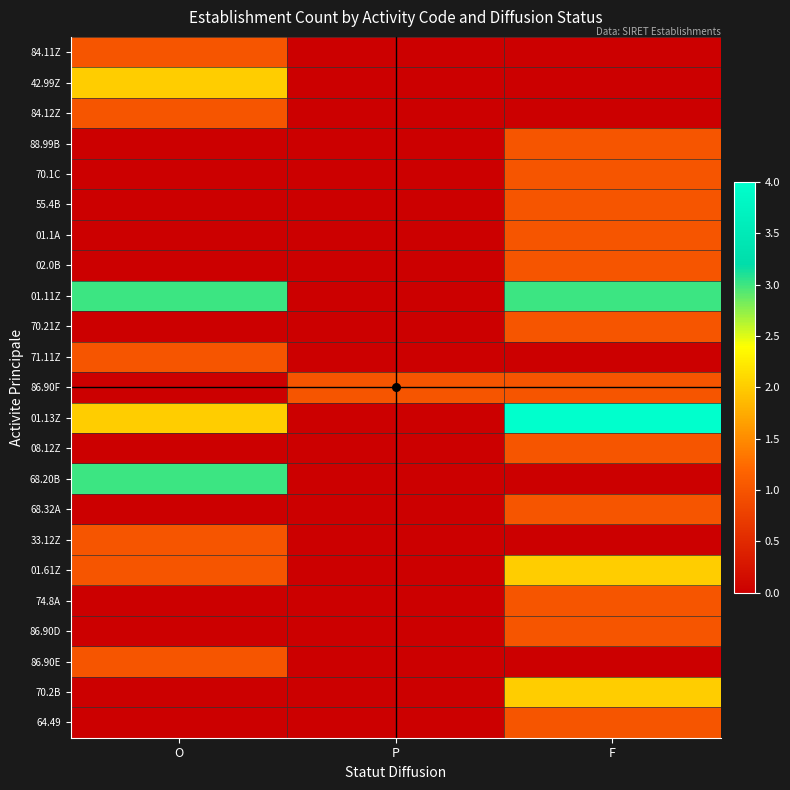

Reading left to right, extract all data points from this chart.

84.11Z: O=1	P=0	F=0
42.99Z: O=2	P=0	F=0
84.12Z: O=1	P=0	F=0
88.99B: O=0	P=0	F=1
70.1C: O=0	P=0	F=1
55.4B: O=0	P=0	F=1
01.1A: O=0	P=0	F=1
02.0B: O=0	P=0	F=1
01.11Z: O=3	P=0	F=3
70.21Z: O=0	P=0	F=1
71.11Z: O=1	P=0	F=0
86.90F: O=0	P=1	F=1
01.13Z: O=2	P=0	F=4
08.12Z: O=0	P=0	F=1
68.20B: O=3	P=0	F=0
68.32A: O=0	P=0	F=1
33.12Z: O=1	P=0	F=0
01.61Z: O=1	P=0	F=2
74.8A: O=0	P=0	F=1
86.90D: O=0	P=0	F=1
86.90E: O=1	P=0	F=0
70.2B: O=0	P=0	F=2
64.49: O=0	P=0	F=1